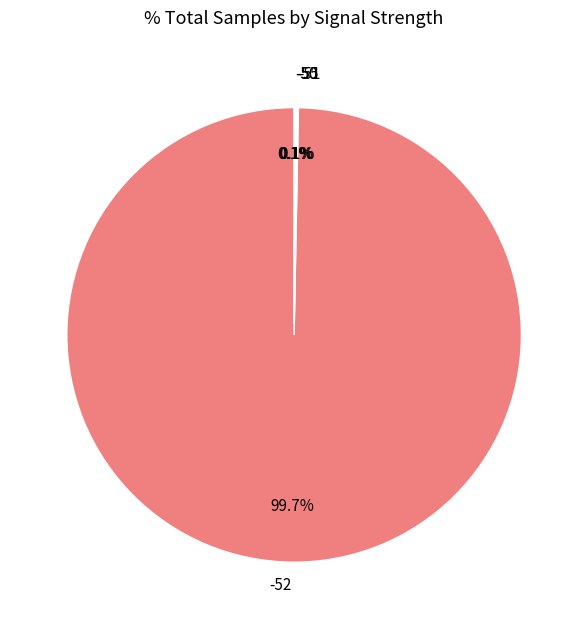

True or false: -52 accounts for 20% of the total.

False